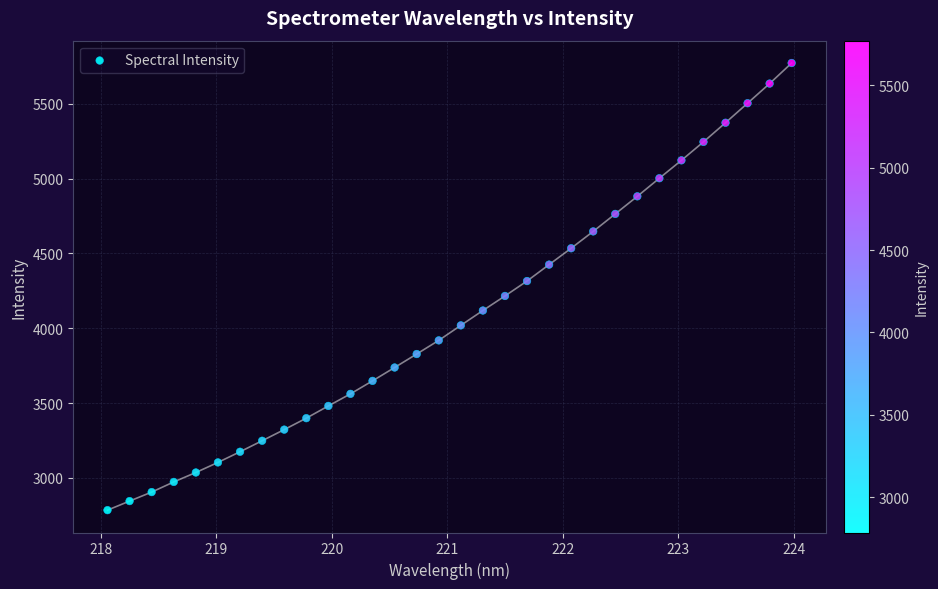

What is the range of X values (max minus min)?

5.9